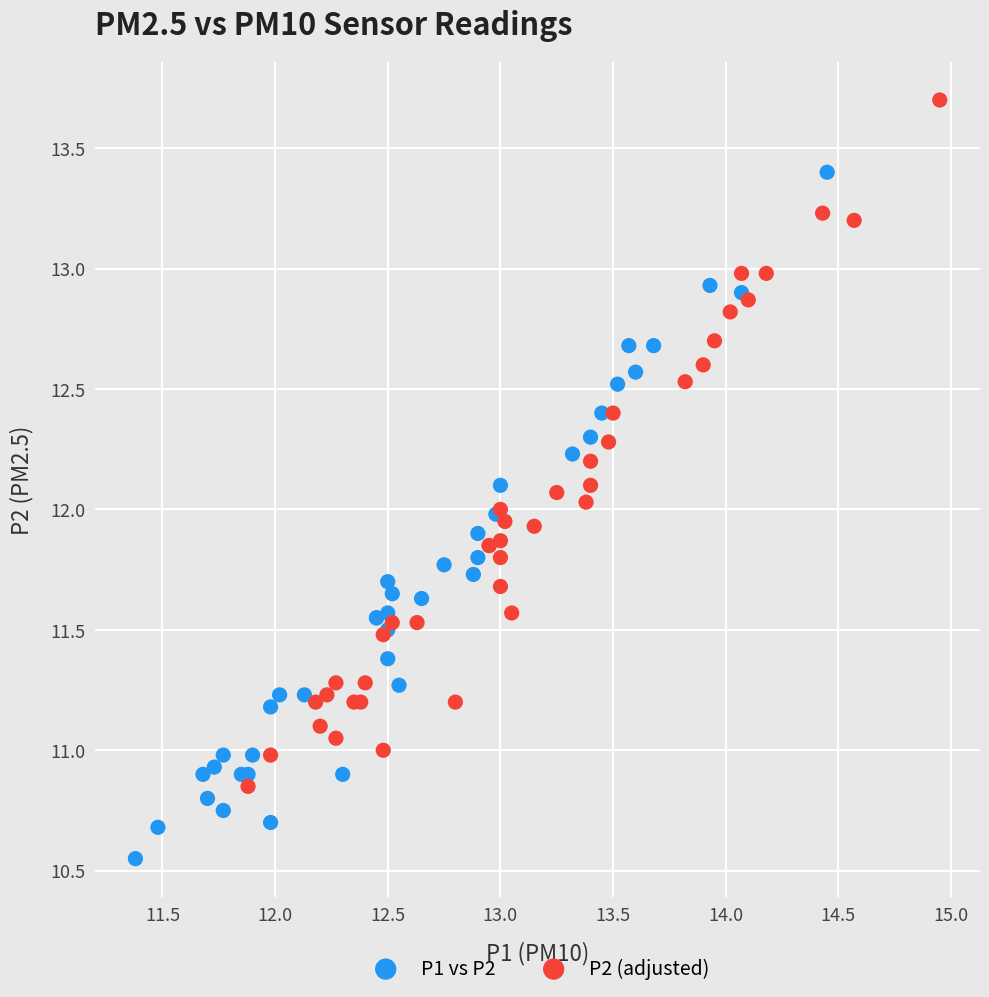

Which series contains the highest Y value?

P2 (adjusted)